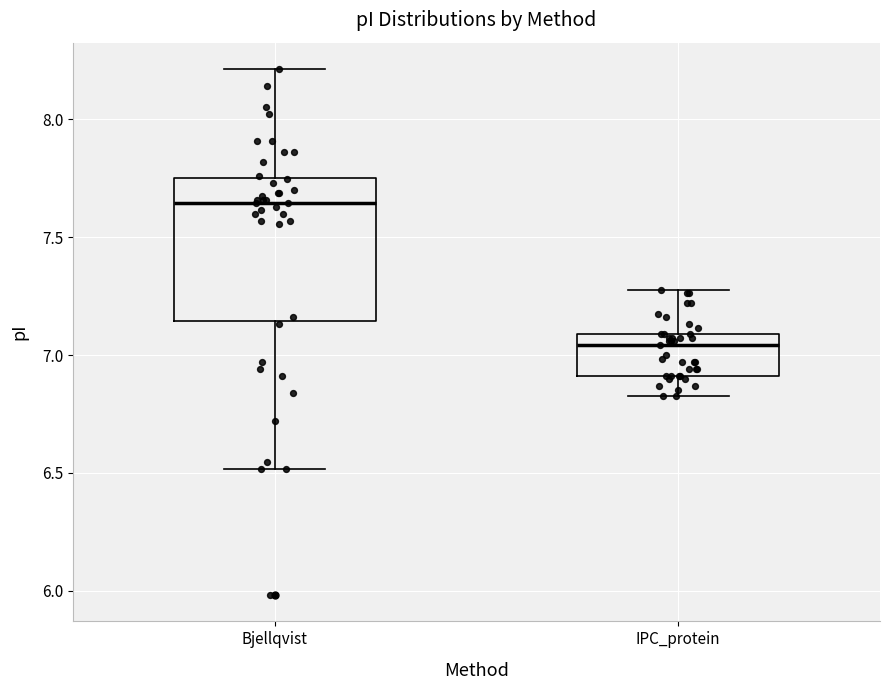

Reading left to right, transcribe this box plot: for each box, give where its median line is, the range the box spans, and where its two whiskers end, as read against the y-axis. The values are not printed on the chart, so give them approximately, as read against the axis.

Bjellqvist: median 7.65, box 7.15 to 7.75, whiskers 6.50 to 8.20
IPC_protein: median 7.05, box 6.90 to 7.10, whiskers 6.85 to 7.30